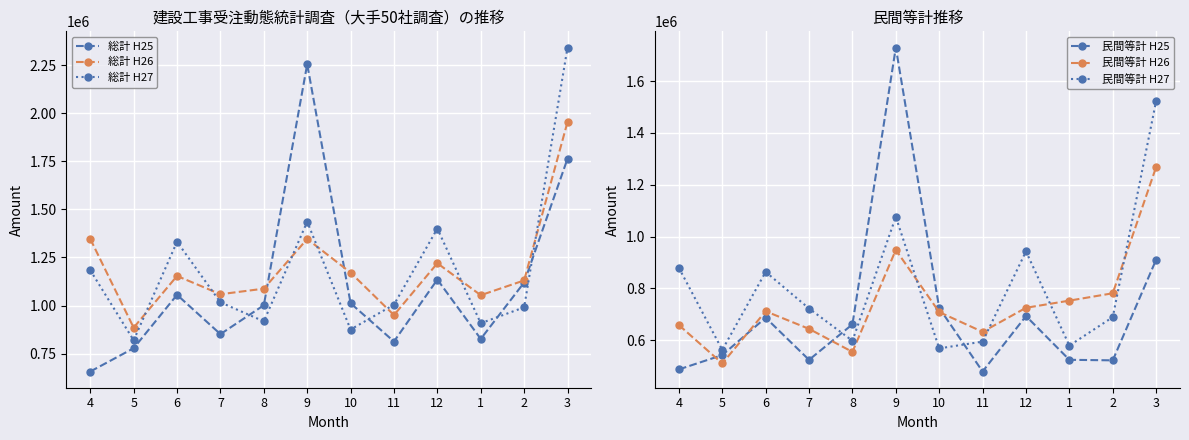

Reading left to right, list all the values displayed in this chart.

総計 H25: 656990.7	778052.8	1055736.7	851352.1	1001414.9	2254765.6	1011948.0	812985.1	1135074.9	826443.4	1119653.7	1763286.1
総計 H26: 1346460.9	884944.0	1153772.2	1058779.6	1087724.4	1346113.8	1171123.0	950367.5	1219934.0	1053796.0	1130573.9	1954338.3
総計 H27: 1183584.5	819254.8	1331612.0	1016686.8	917802.1	1436007.1	875437.1	1004489.0	1400380.7	908099.2	990637.4	2341353.9
民間等計 H25: 486960.2	542310.5	686548.4	523814.7	661041.0	1729642.0	724096.7	478808.1	692925.3	524048.2	521967.8	910615.6
民間等計 H26: 658144.1	510003.9	711382.7	643472.1	554552.4	948362.2	708296.2	631937.9	724880.1	752491.2	780944.0	1268302.0
民間等計 H27: 879137.5	562182.3	863496.8	722088.1	597518.6	1075818.0	568080.5	594249.4	942640.0	578944.4	688733.6	1523424.4